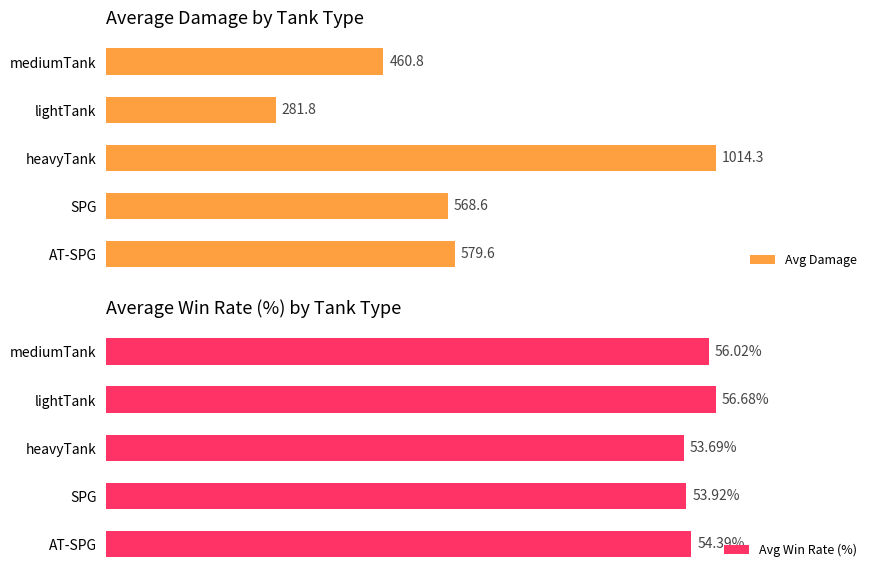

Which series has the largest total across all categories?

Avg Damage